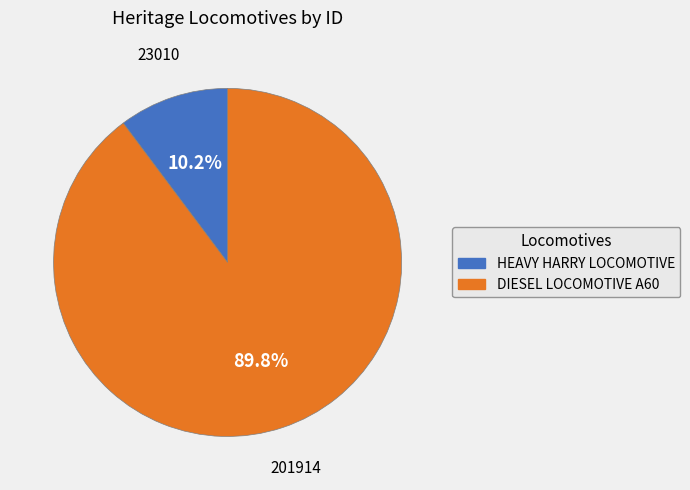

To the nearest percent, what portion does HEAVY HARRY LOCOMOTIVE represent?

10%